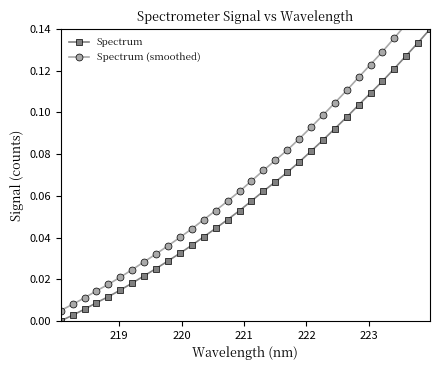

True or false: Spectrum has more than 0 interior local peaks.

False